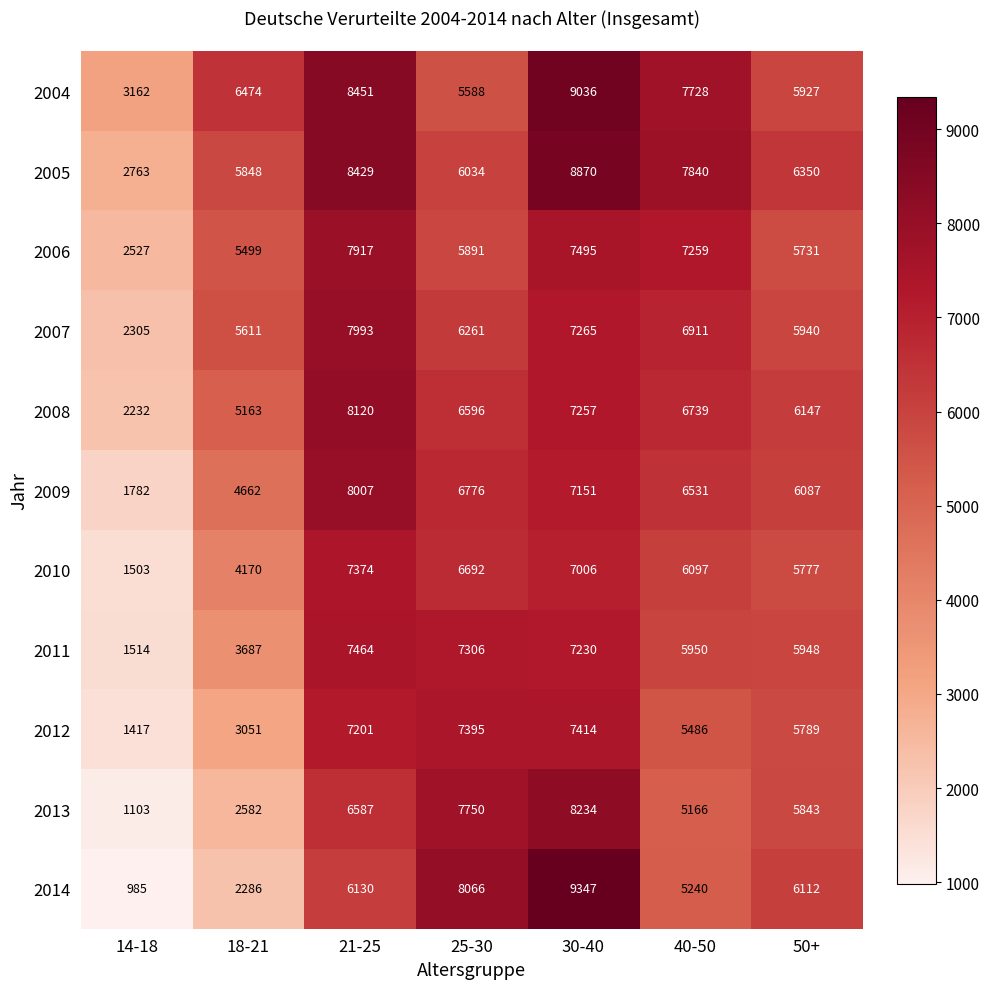

What is the minimum value shown in the chart?

985